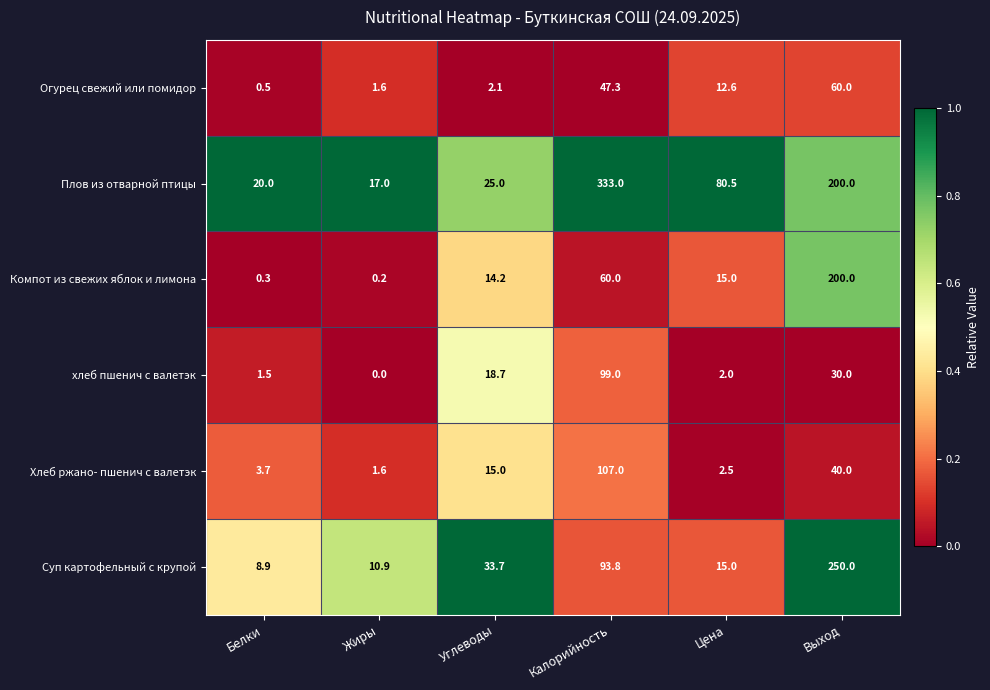

True or false: хлеб пшенич с валетэк has a value of 26.2 at Углеводы.

False